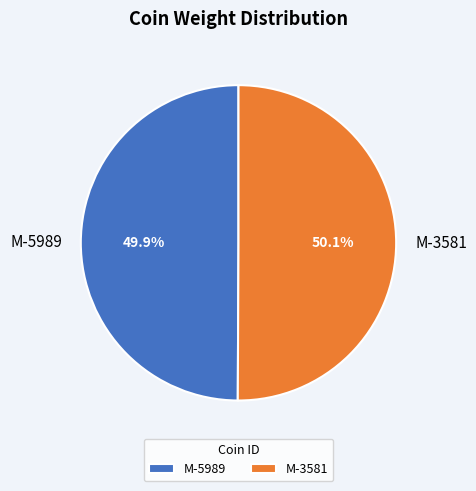

What percentage is the M-3581 slice, to the nearest percent?

50%